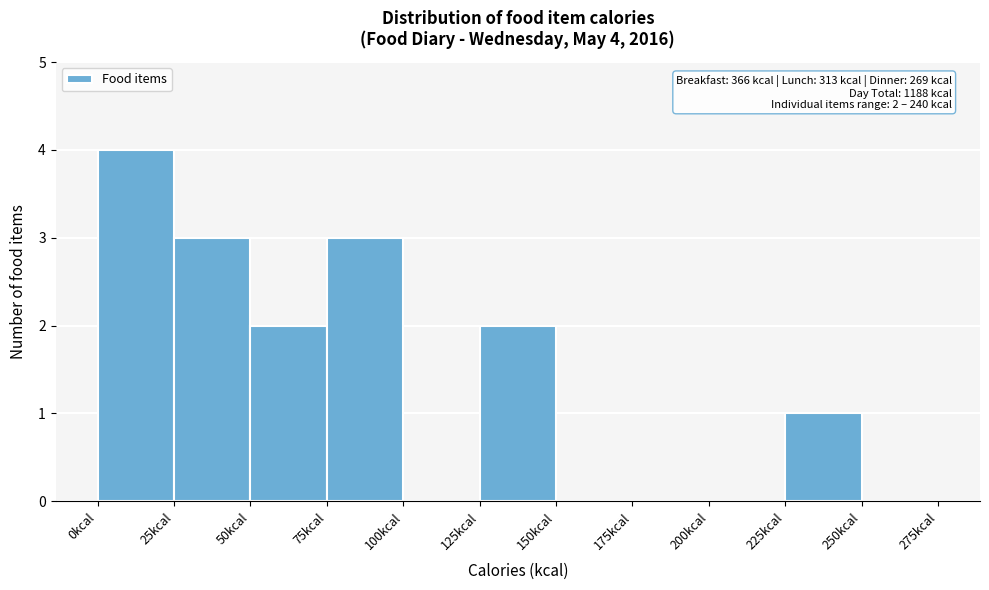

Over which range of the x-axis is the bar tallest?

0 to 25